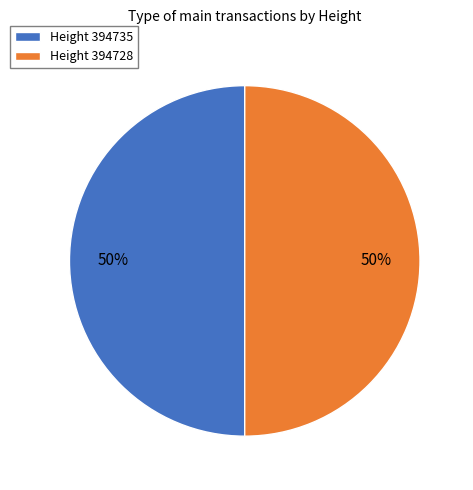

To the nearest percent, what is the combined percentage of Height 394735 and Height 394728?

100%